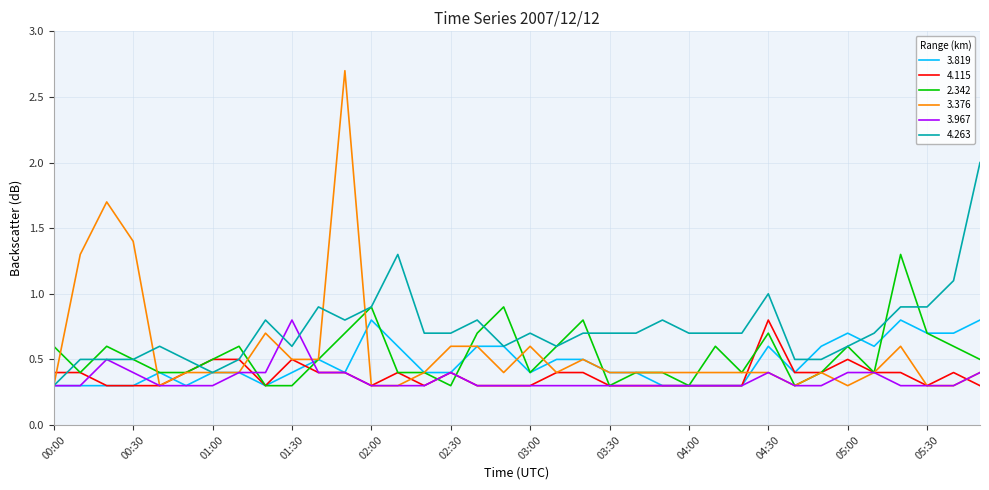

Which series has the widest spread of values?

3.376